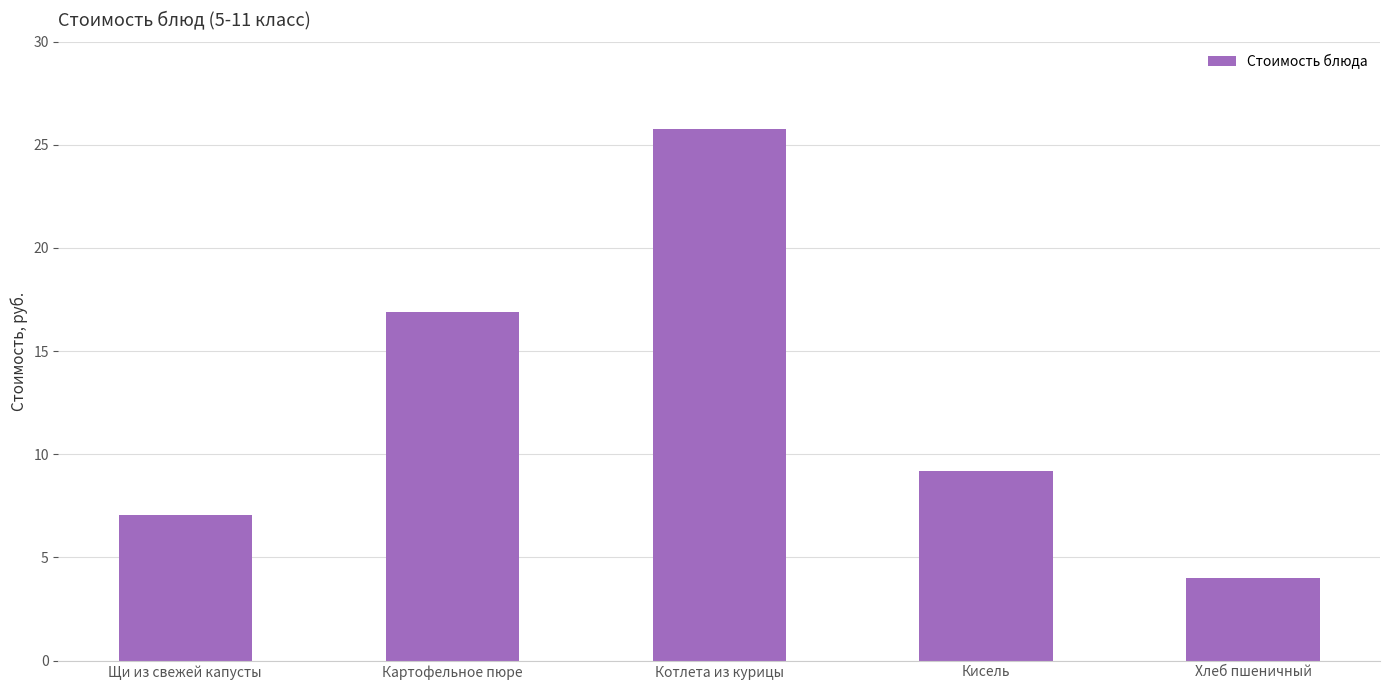

How many distinct data groups are displayed?

1